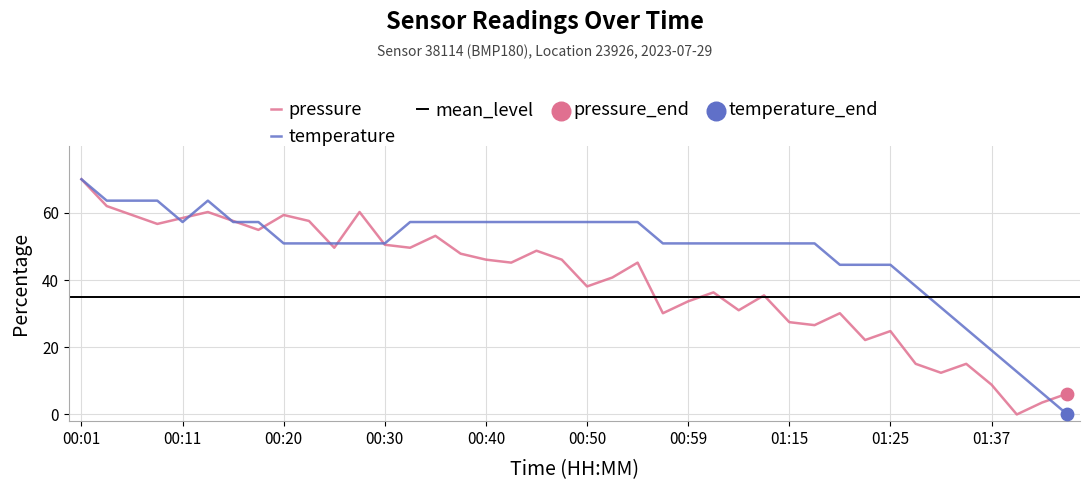

Which series has the largest Y range (max minus min)?

pressure